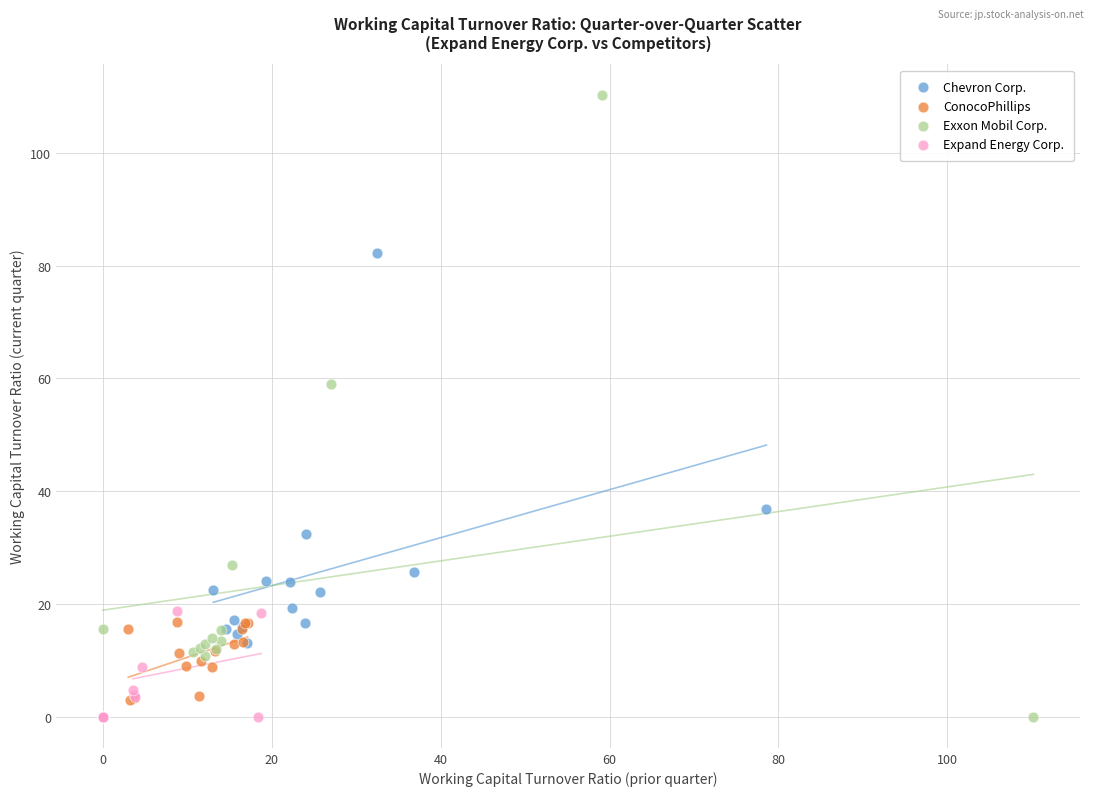

Which series has the largest Y range (max minus min)?

Exxon Mobil Corp.